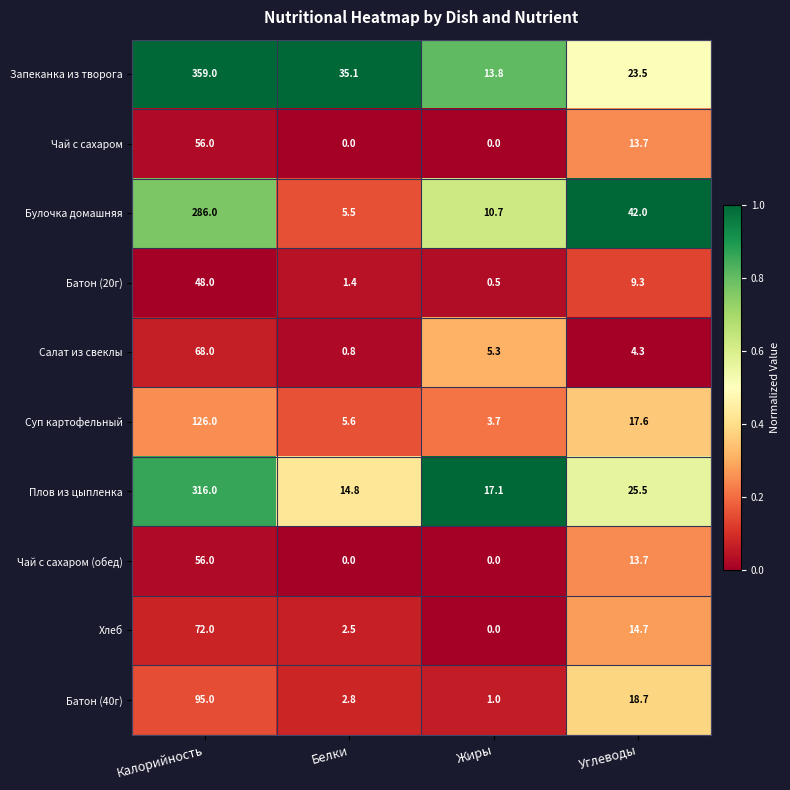

The Хлеб series shows 0.0 at Жиры. True or false?

True